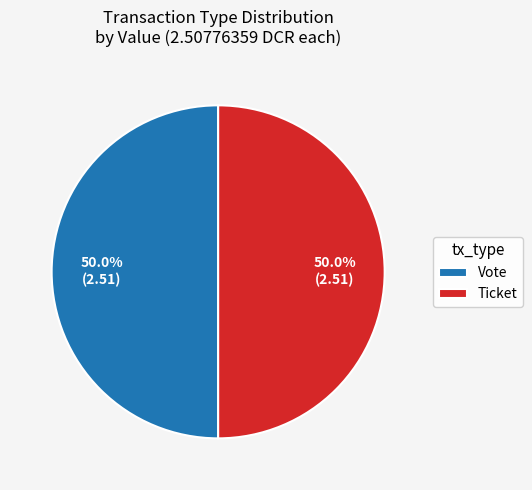

What percentage do Vote and Ticket together represent?

100.0%